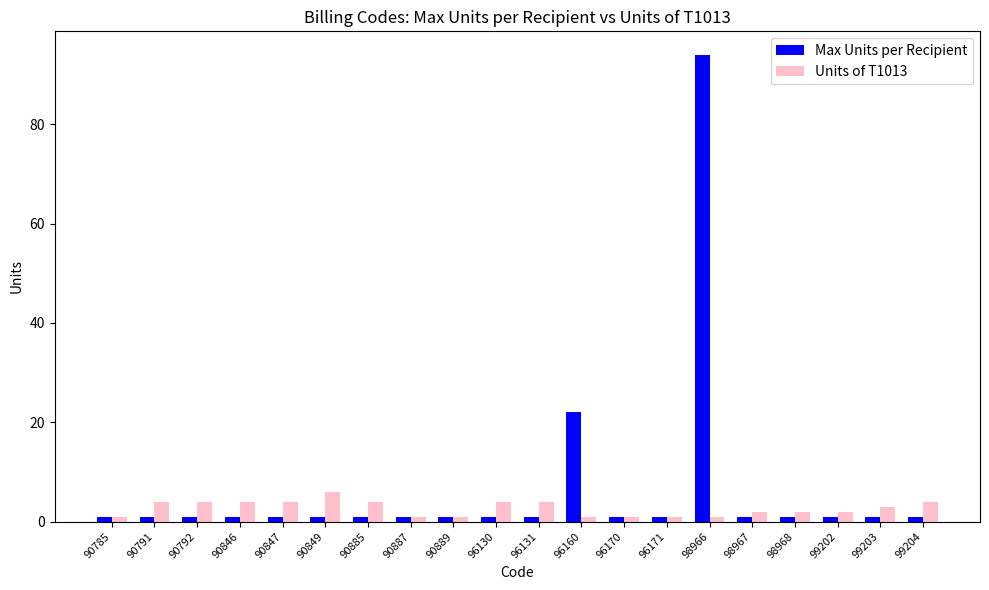

What is the difference between the maximum and minimum values in the Units of T1013 series?

5